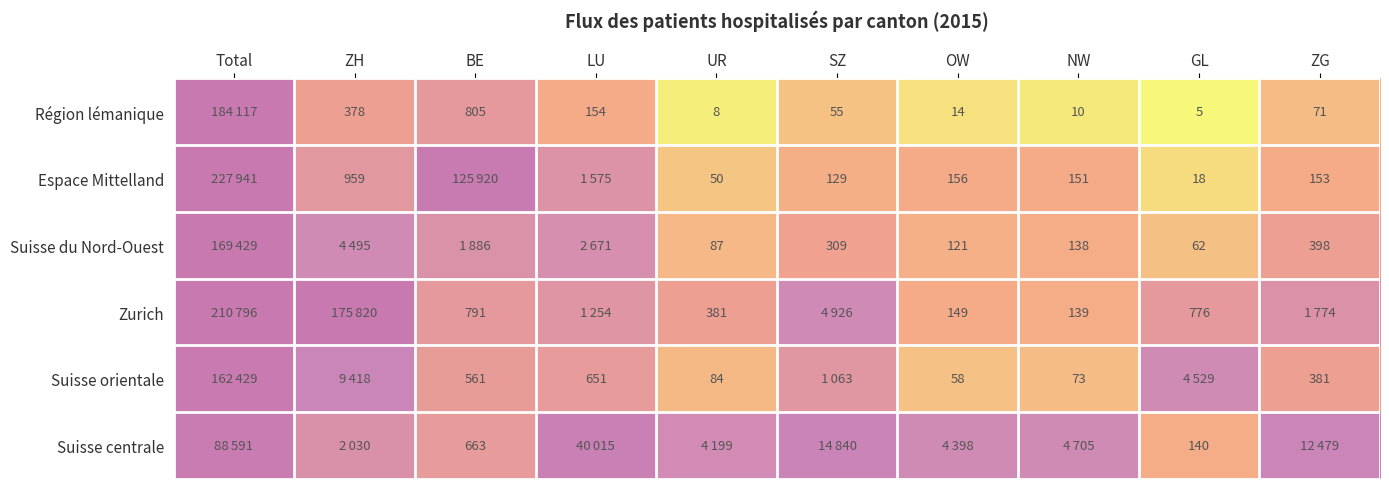

Is the value of Zurich at BE greater than the value of Région lémanique at ZG?

Yes